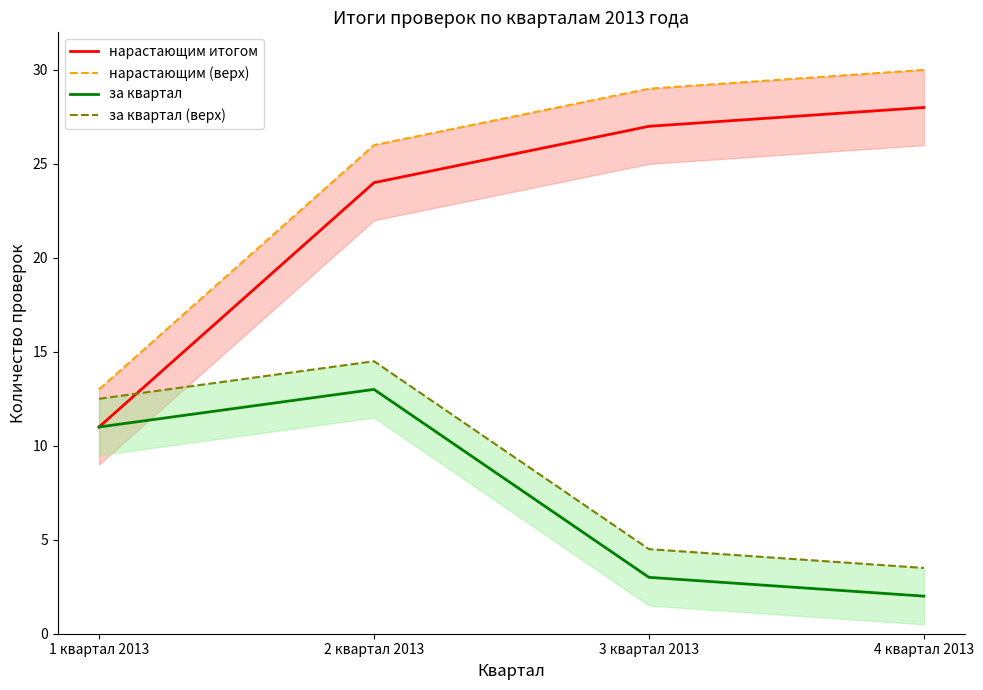

Reading left to right, what are all the values shown in this chart?

нарастающим итогом: 1 квартал 2013=11.0	2 квартал 2013=24.0	3 квартал 2013=27.0	4 квартал 2013=28.0
нарастающим (верх): 1 квартал 2013=13.0	2 квартал 2013=26.0	3 квартал 2013=29.0	4 квартал 2013=30.0
за квартал: 1 квартал 2013=11.0	2 квартал 2013=13.0	3 квартал 2013=3.0	4 квартал 2013=2.0
за квартал (верх): 1 квартал 2013=12.5	2 квартал 2013=14.5	3 квартал 2013=4.5	4 квартал 2013=3.5